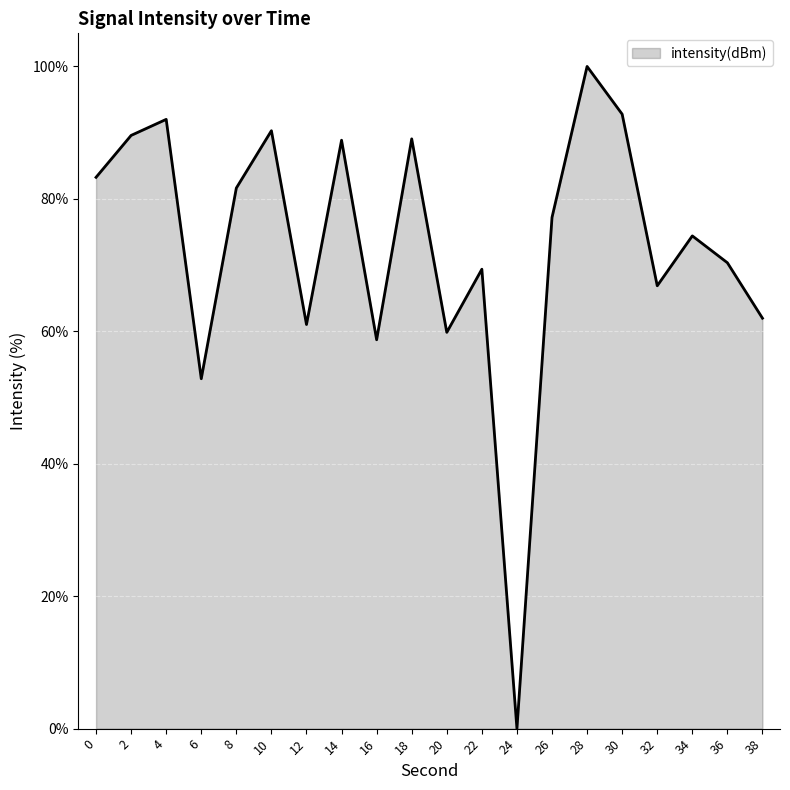

What is the difference between the values at 14 and 4?

3.1